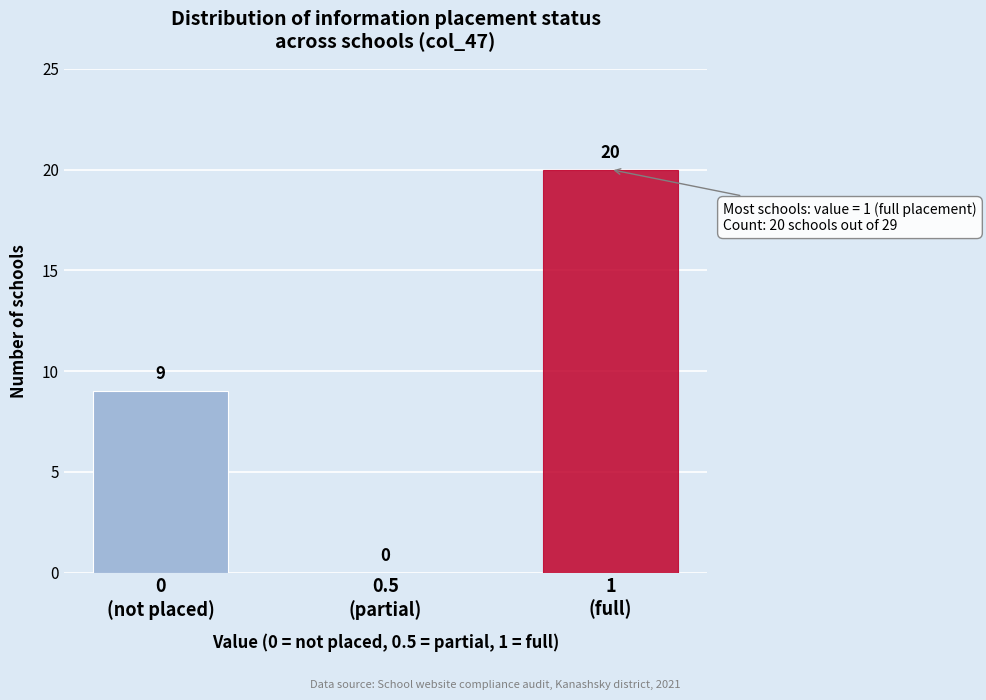

What is the maximum value shown in the chart?

20